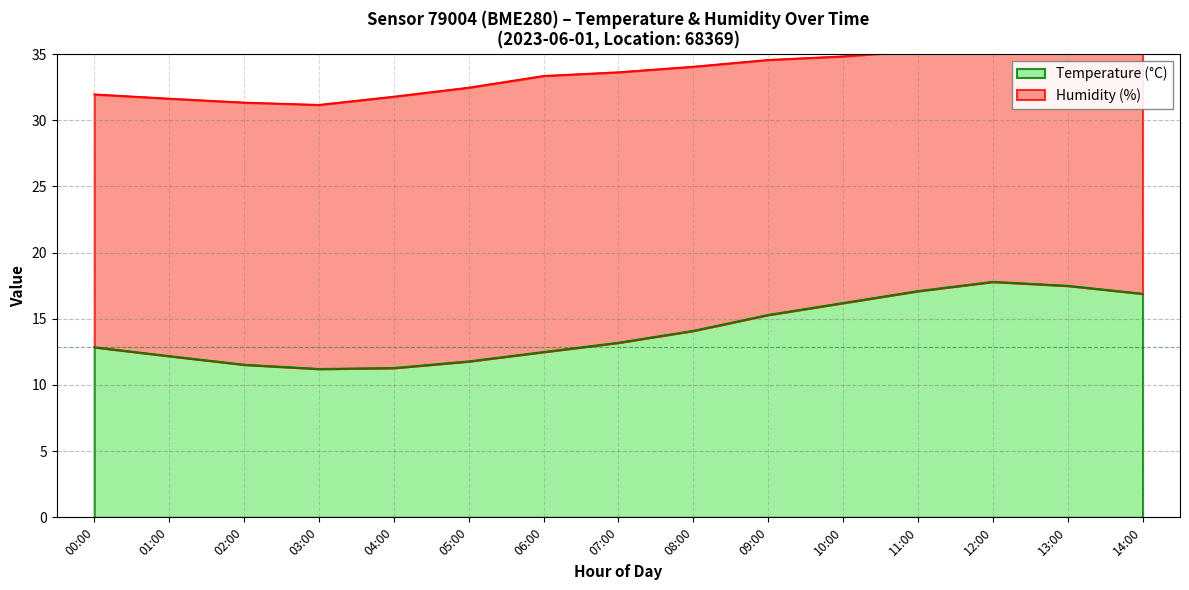

Where is the first local minimum?

03:00